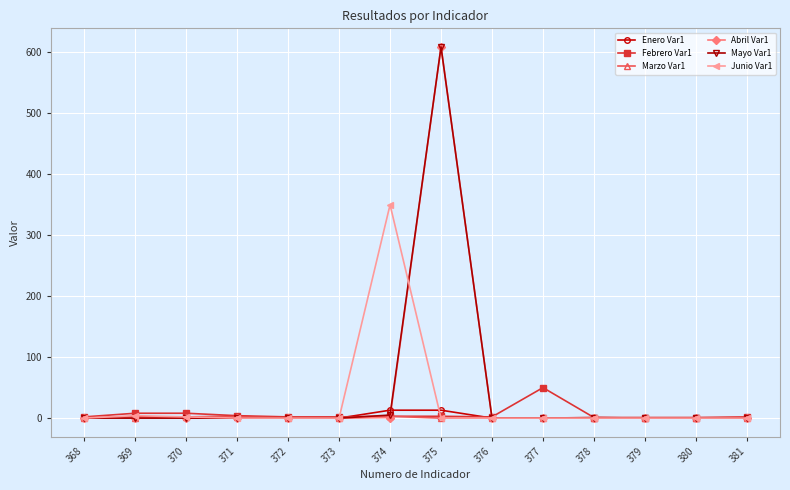

At which category is the sum across all series the highest?

375